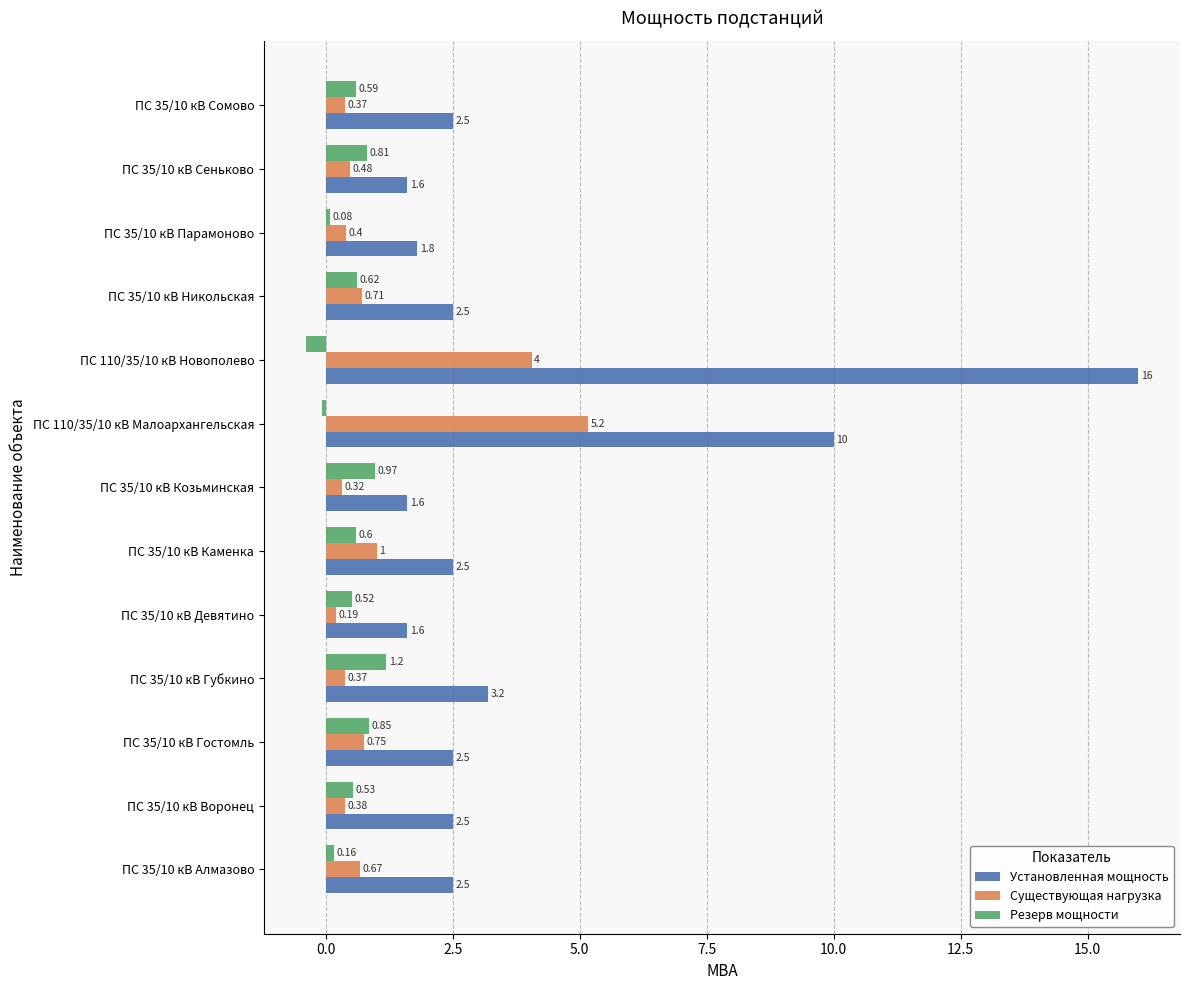

How many data points in Резерв мощности are above 0?

11